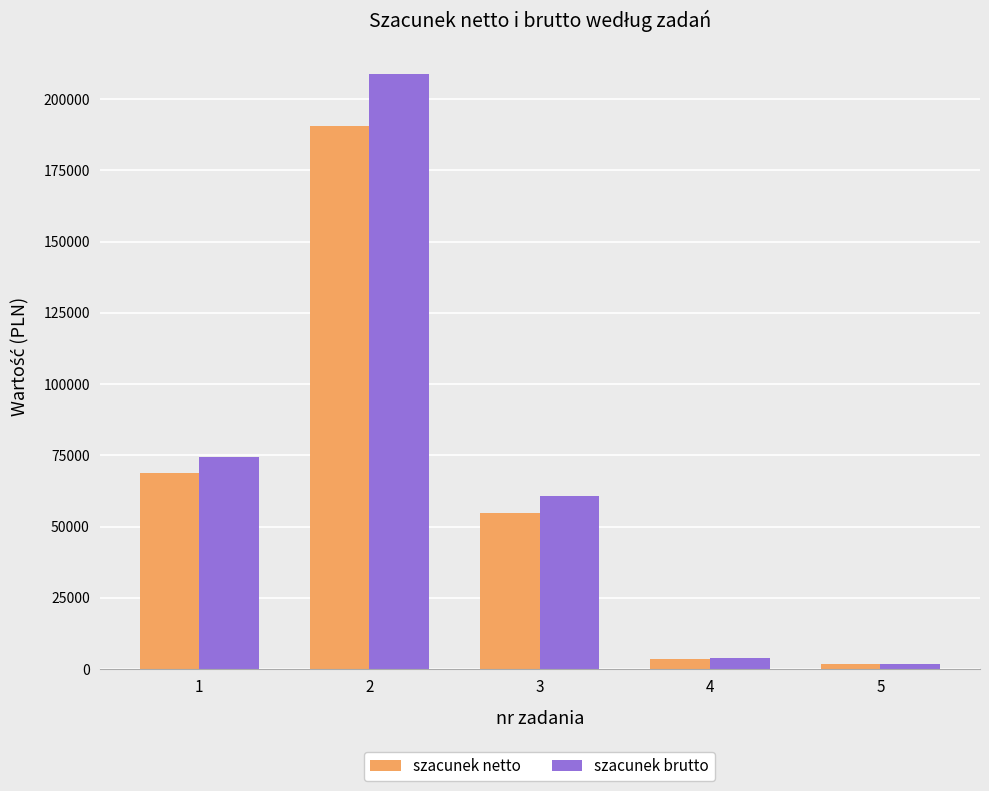

At which label is szacunek brutto closest to 105423?

1